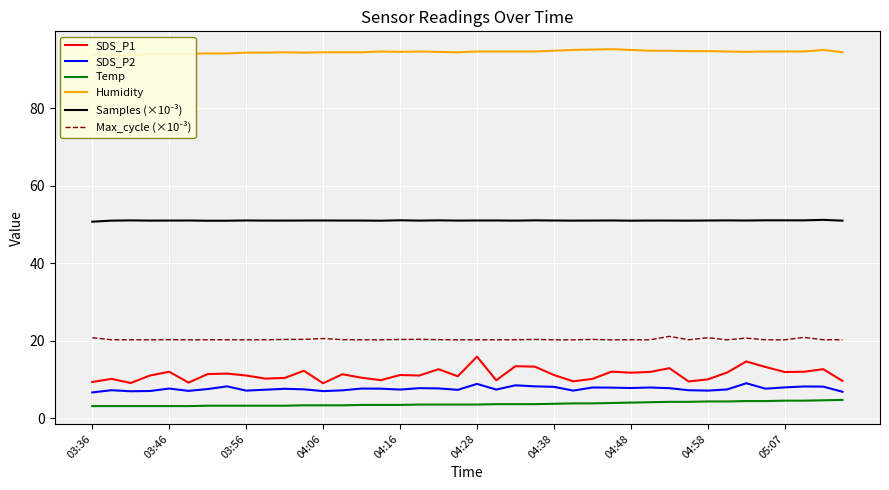

Which series has the widest spread of values?

SDS_P1